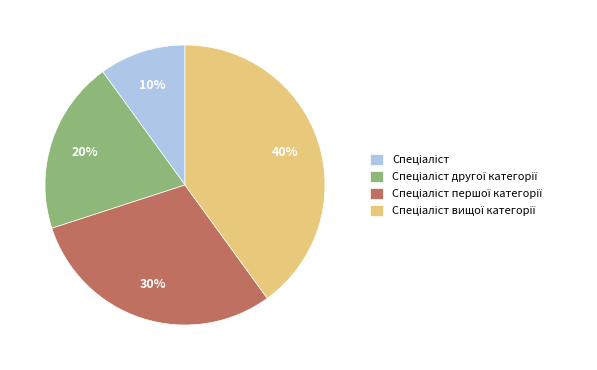

To the nearest percent, what is the difference between the largest and smallest slice percentages?

30%